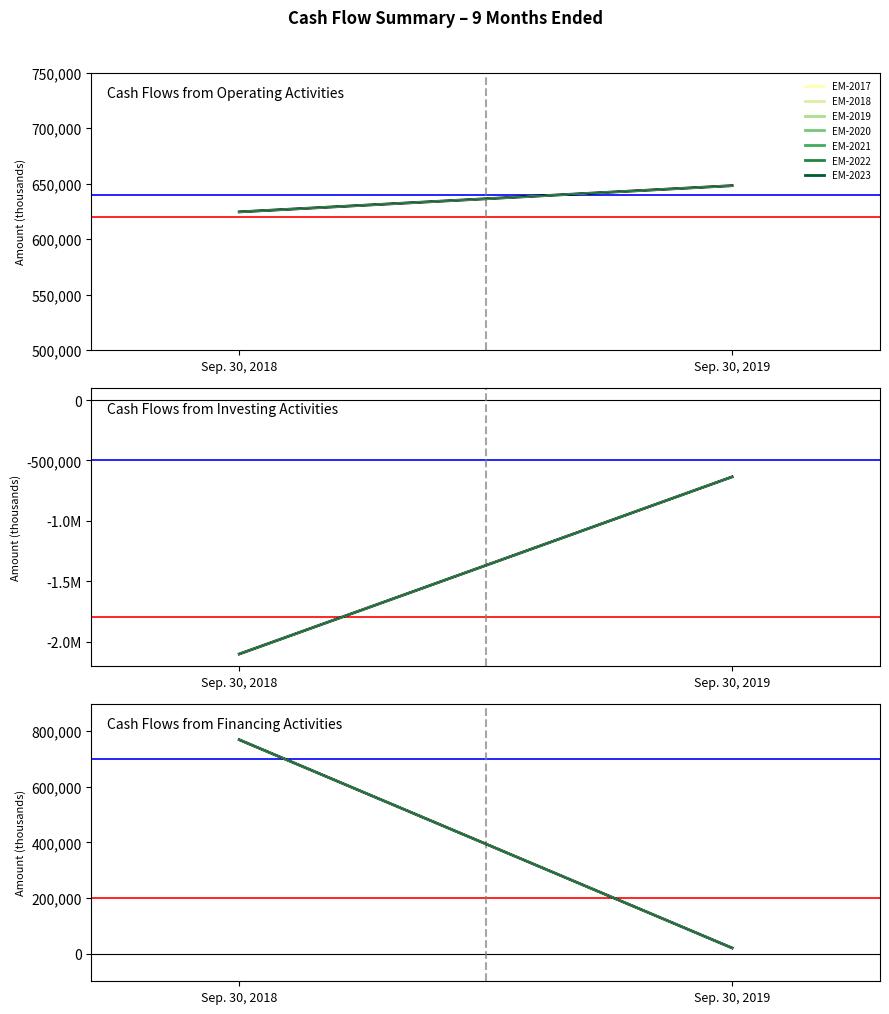

How many positive values does the Sep. 30, 2018 series have?

2